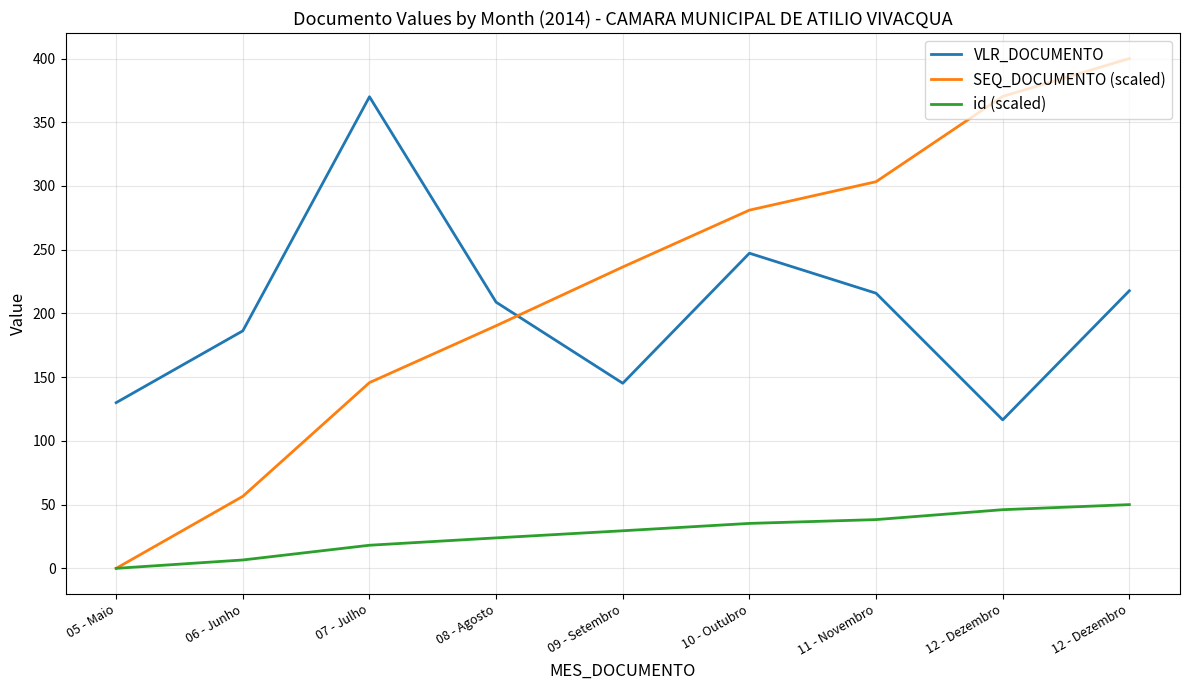

True or false: SEQ_DOCUMENTO (scaled) and VLR_DOCUMENTO cross at least once.

True